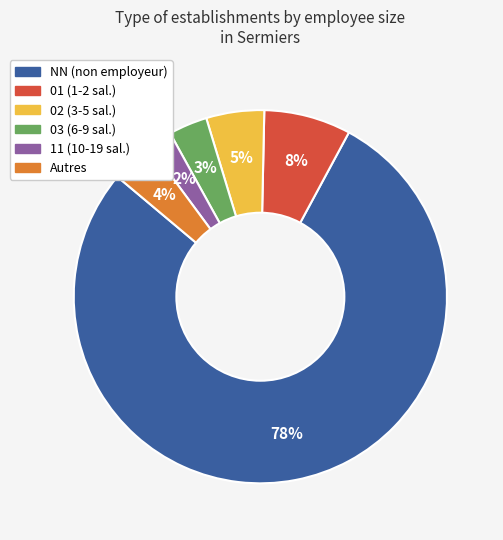

How many segments does this pie chart have?

6